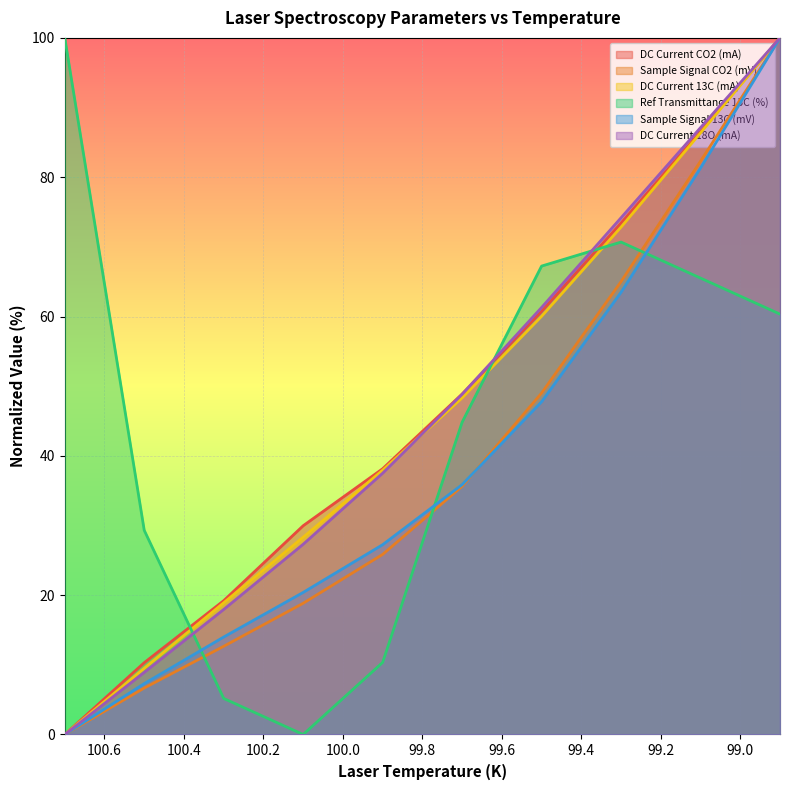

At which category does the chart reach its peak across all series?

98.9